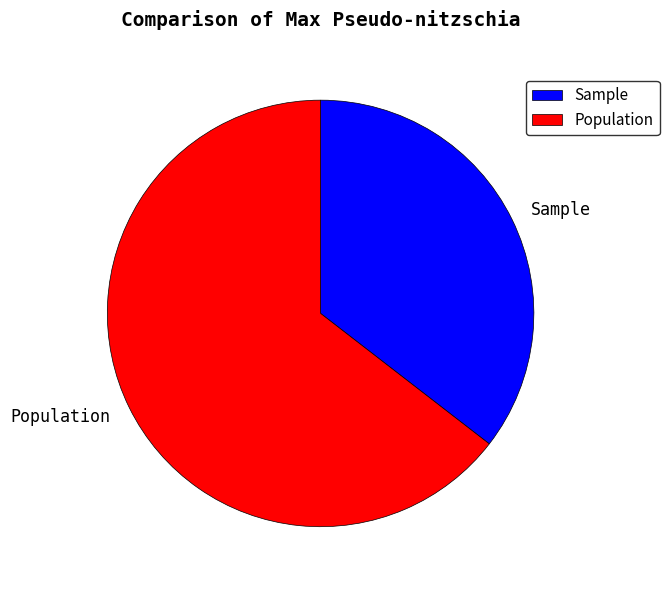

Between Sample and Population, which is larger?

Population